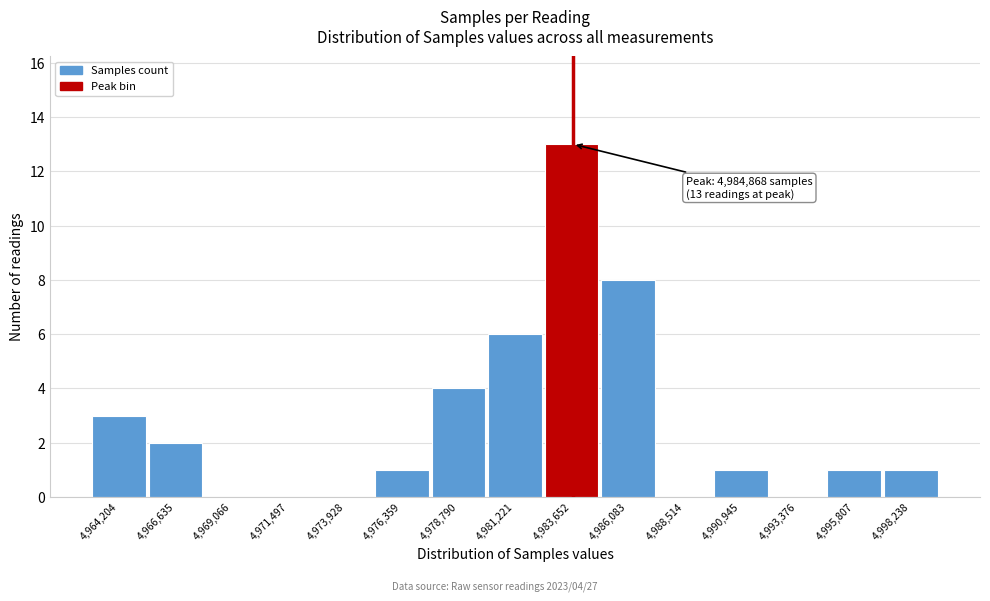

Reading left to right, what are all the values shown in this chart?

4,964,204=3	4,966,635=2	4,969,066=0	4,971,497=0	4,973,928=0	4,976,359=1	4,978,790=4	4,981,221=6	4,983,652=13	4,986,083=8	4,988,514=0	4,990,945=1	4,993,376=0	4,995,807=1	4,998,238=1